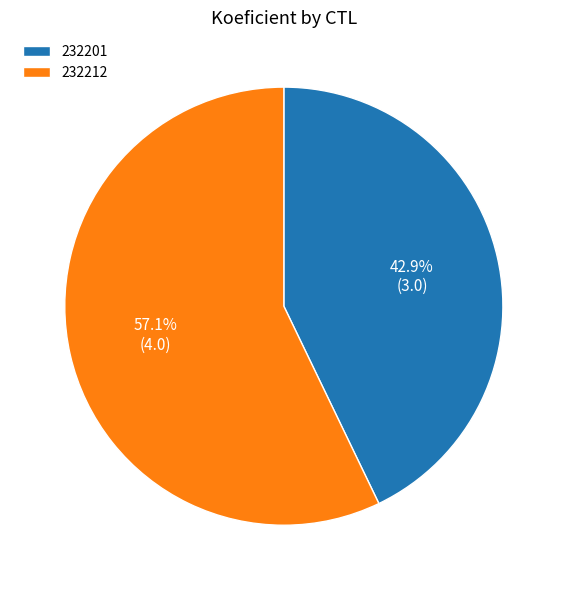

To the nearest percent, what is the combined percentage of 232212 and 232201?

100%